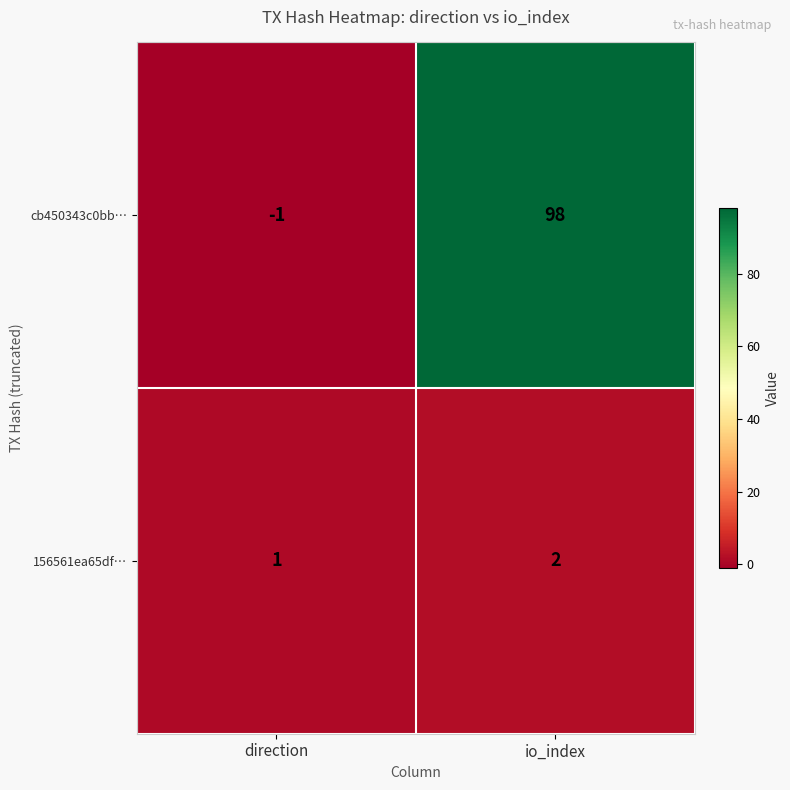

The cb450343c0bb… series shows 98 at io_index. True or false?

True